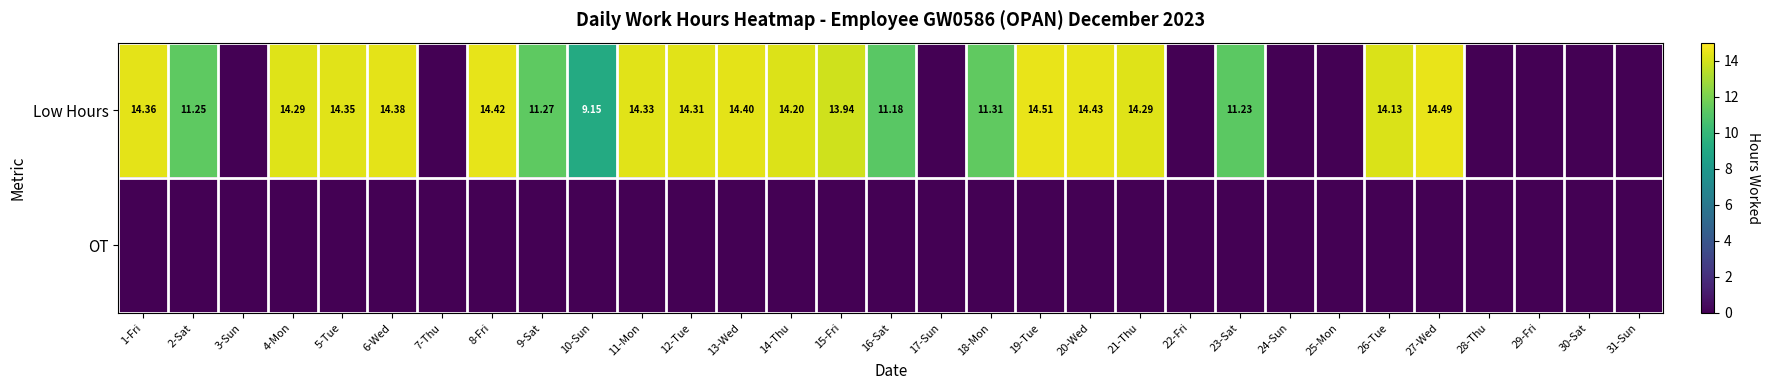

Which series changed the most between 2-Sat and 24-Sun?

Low Hours